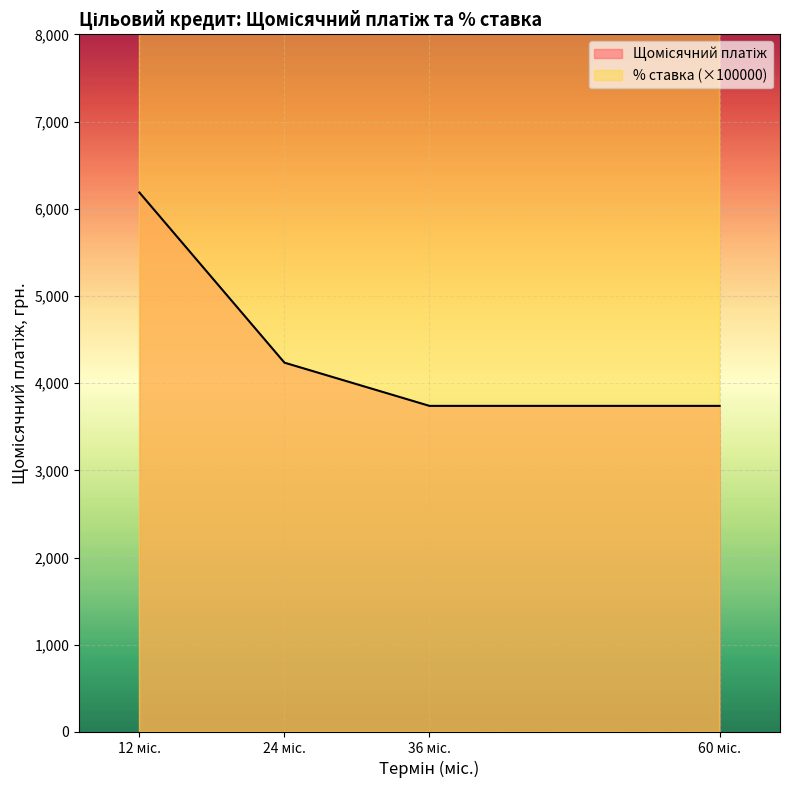

Which has a higher value, 12 міс. or 24 міс.?

12 міс.